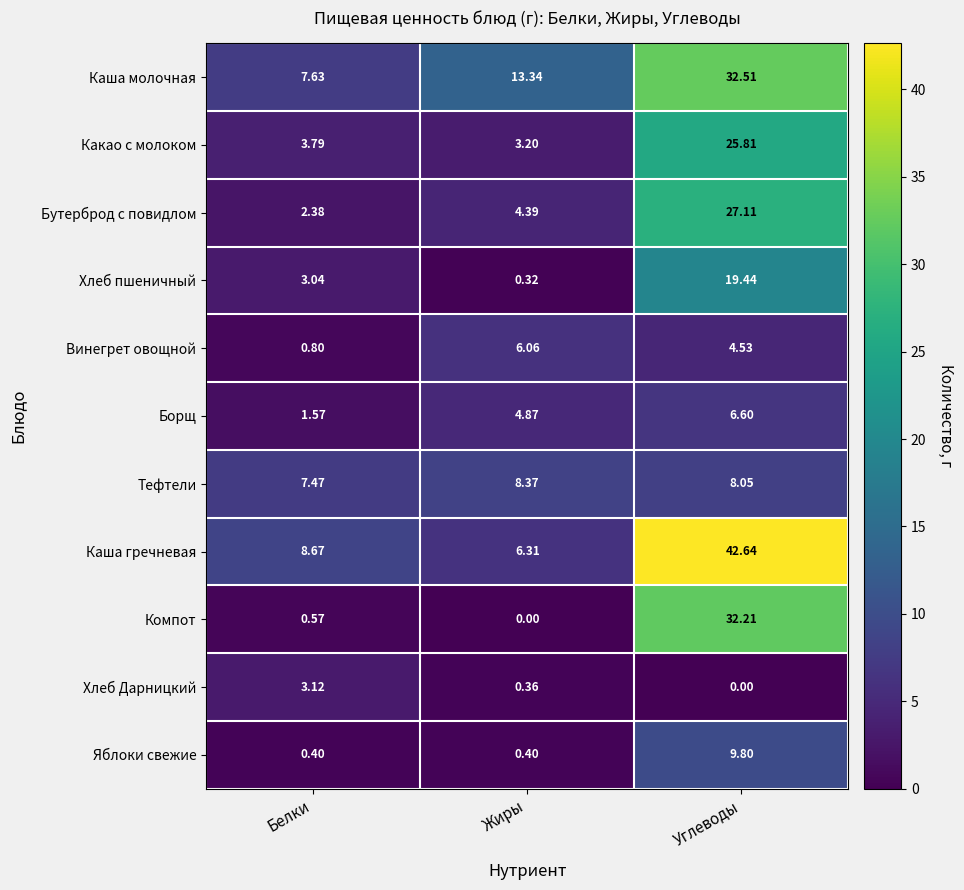

Where does the Каша гречневая series first go above 8?

Белки